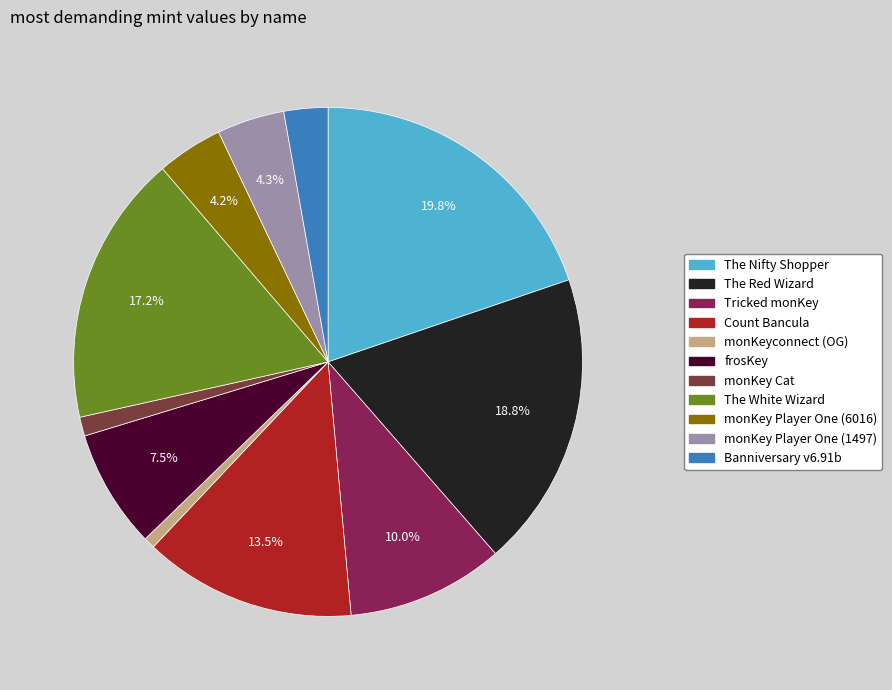

What is the largest slice in the pie chart?

The Nifty Shopper